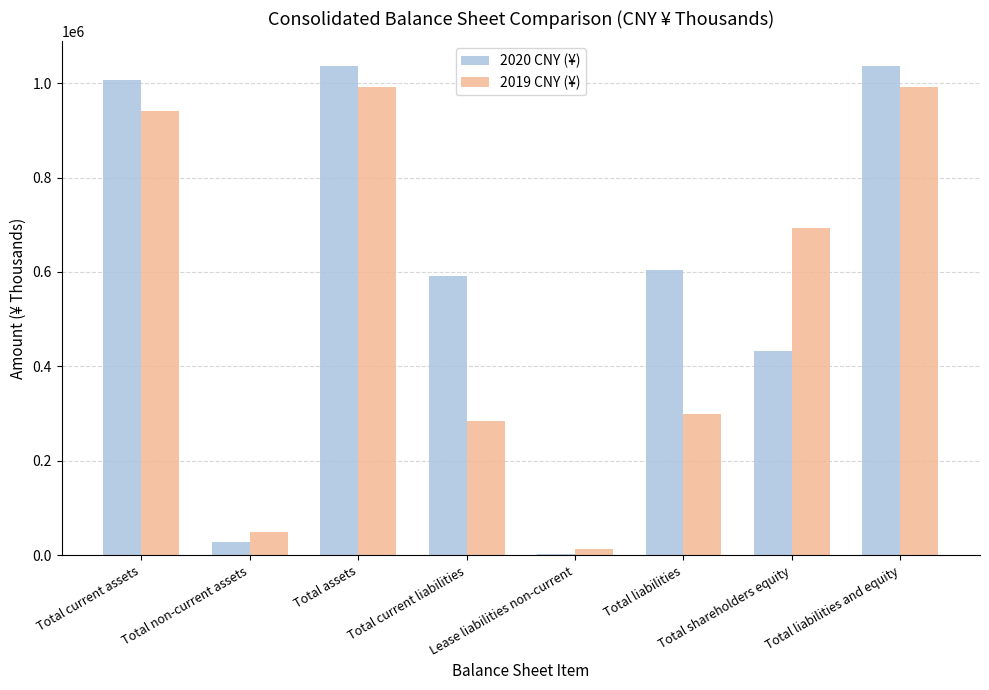

Which series has the largest range (max minus min)?

2020 CNY (¥)